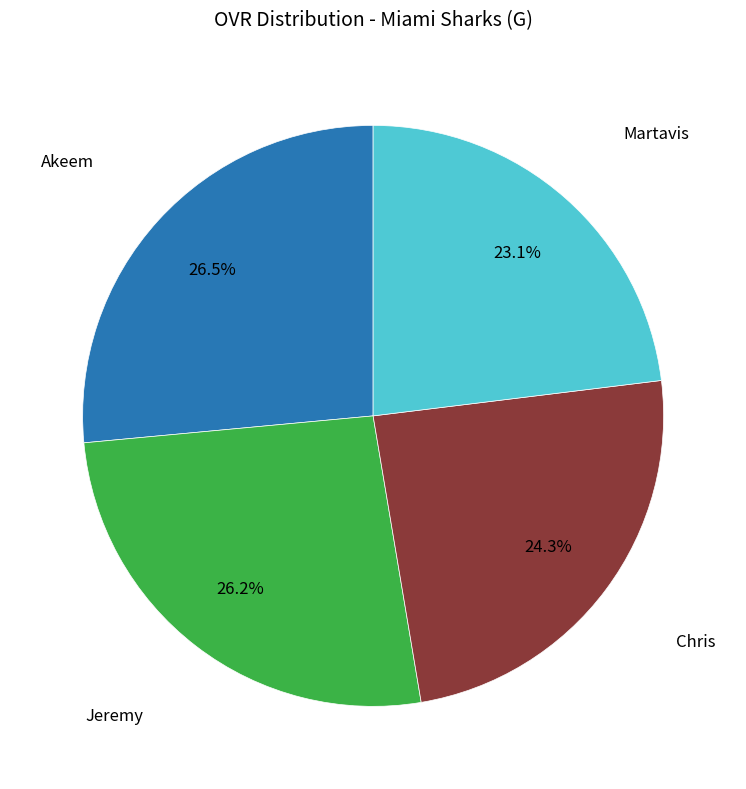

Is there a majority slice in this chart?

No